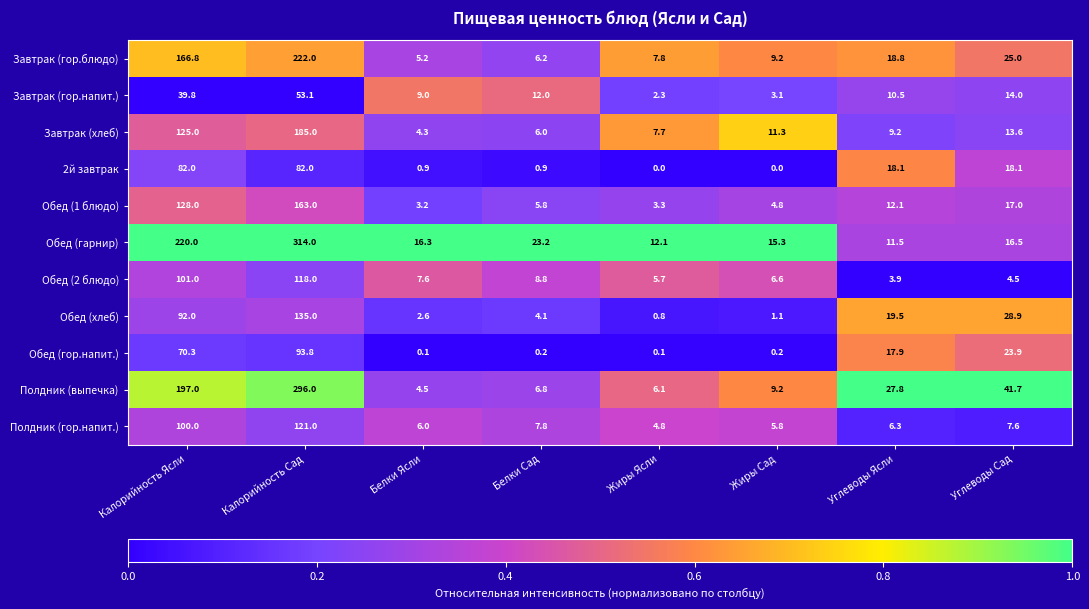

At Углеводы Ясли, list the series in order from smallest to largest.

Обед (2 блюдо), Полдник (гор.напит.), Завтрак (хлеб), Завтрак (гор.напит.), Обед (гарнир), Обед (1 блюдо), Обед (гор.напит.), 2й завтрак, Завтрак (гор.блюдо), Обед (хлеб), Полдник (выпечка)